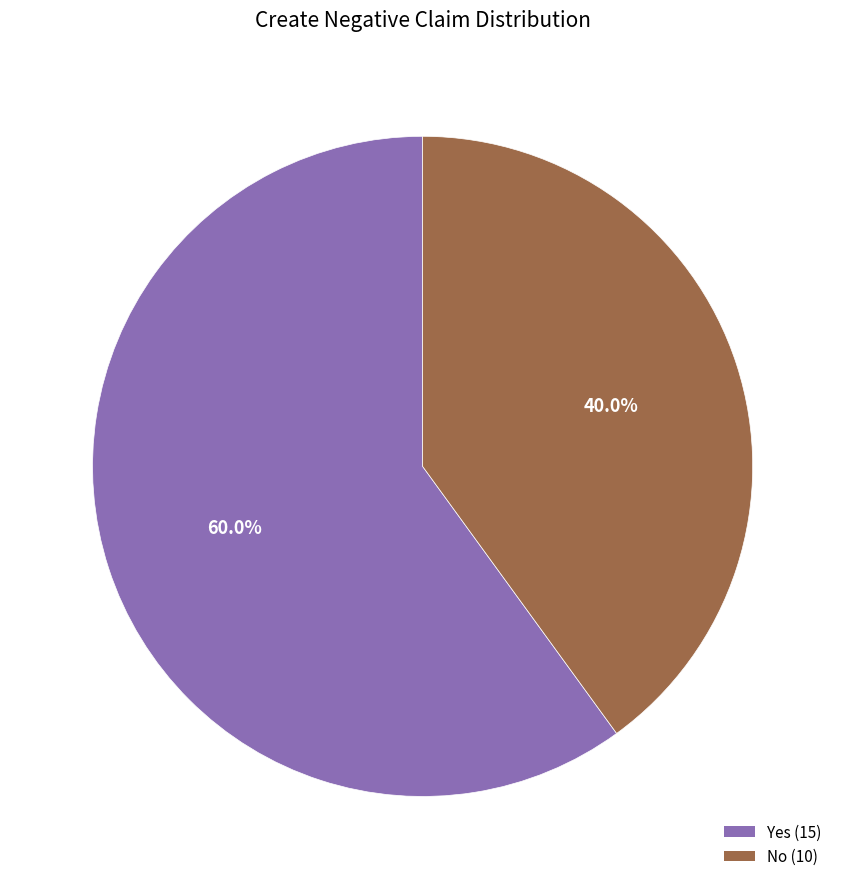

Is No the majority of the pie?

No